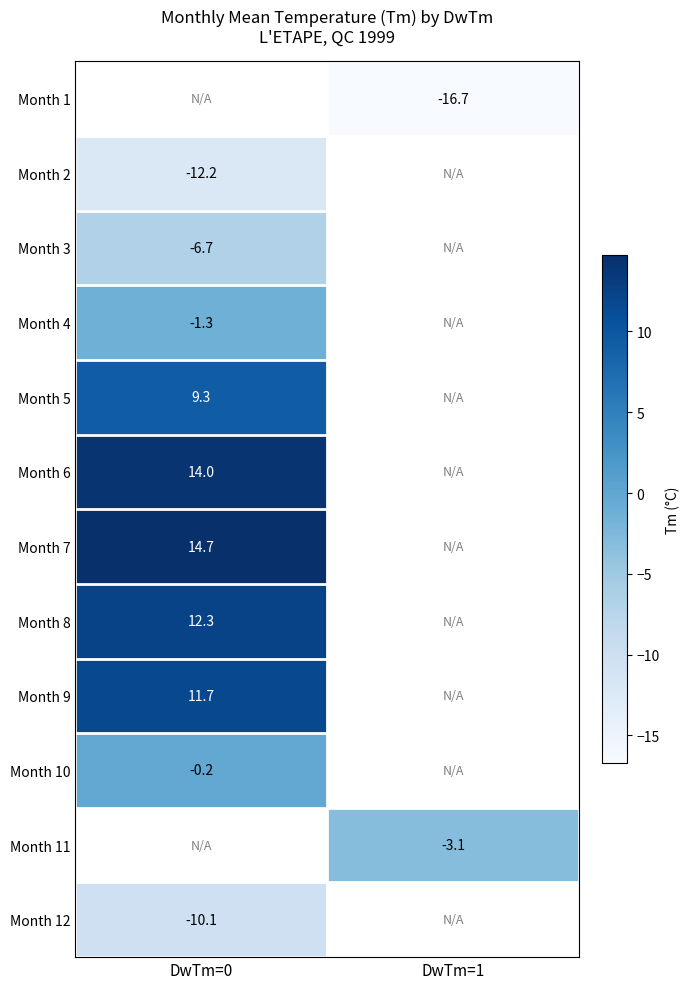

The value of Month 9 at DwTm=0 is 2.4. True or false?

False